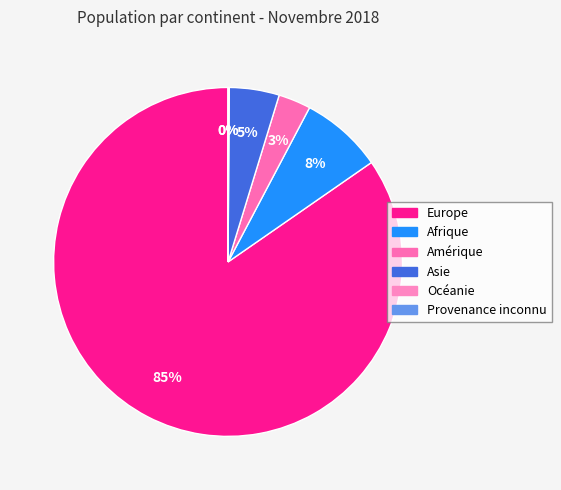

Which category has the biggest portion of the pie?

Europe